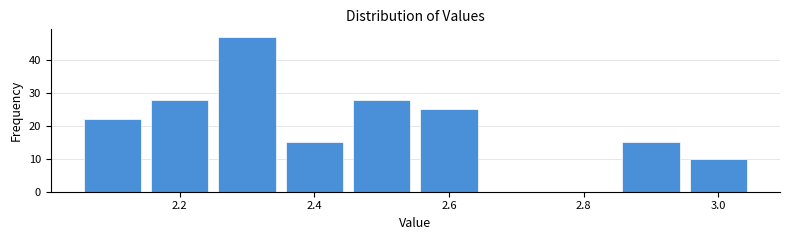

Reading left to right, transcribe this chart: for each bar, give the range it covers on the x-axis and its height. Neither the bar edges nor the heights are printed on the chart, so give them approximately, as read against the axes.

2.05 to 2.15: 22
2.15 to 2.25: 28
2.25 to 2.35: 47
2.35 to 2.45: 15
2.45 to 2.55: 28
2.55 to 2.65: 25
2.65 to 2.75: 0
2.75 to 2.85: 0
2.85 to 2.95: 15
2.95 to 3.05: 10